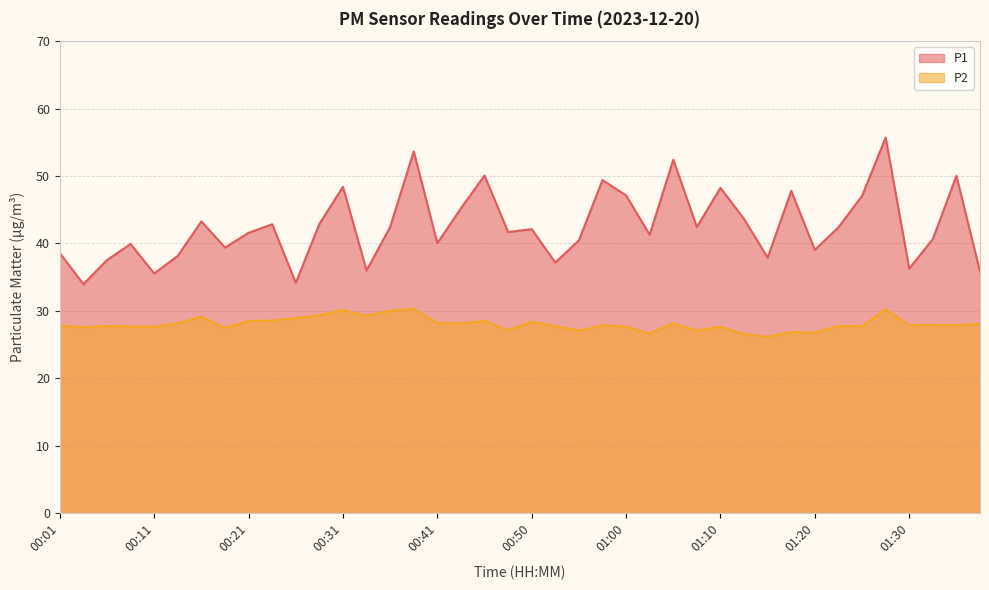

The P1 series shows 54.0 at 01:37. True or false?

False